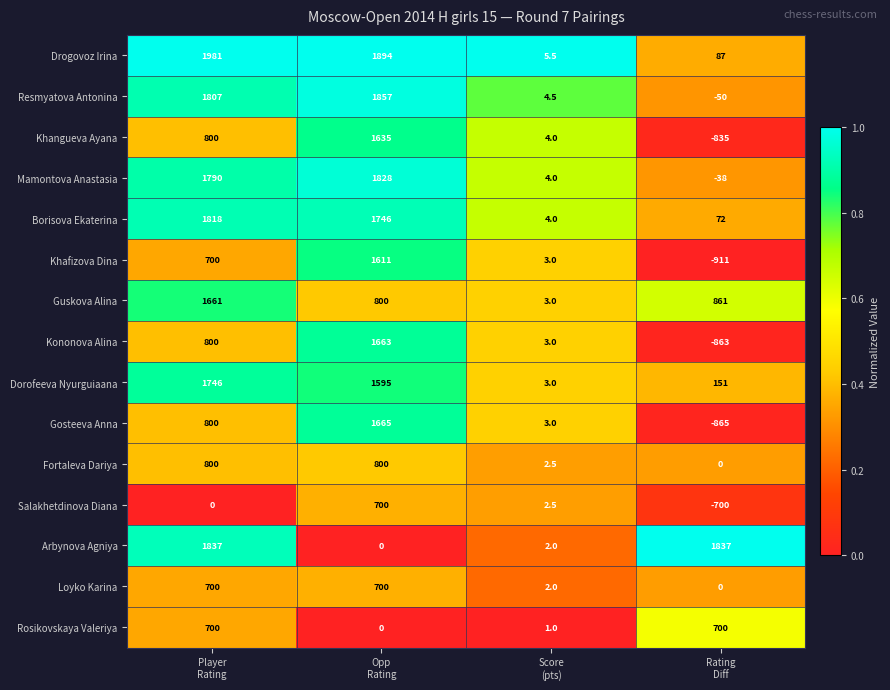

What is the difference between the second highest and minimum values in the Gosteeva Anna series?

1665.0